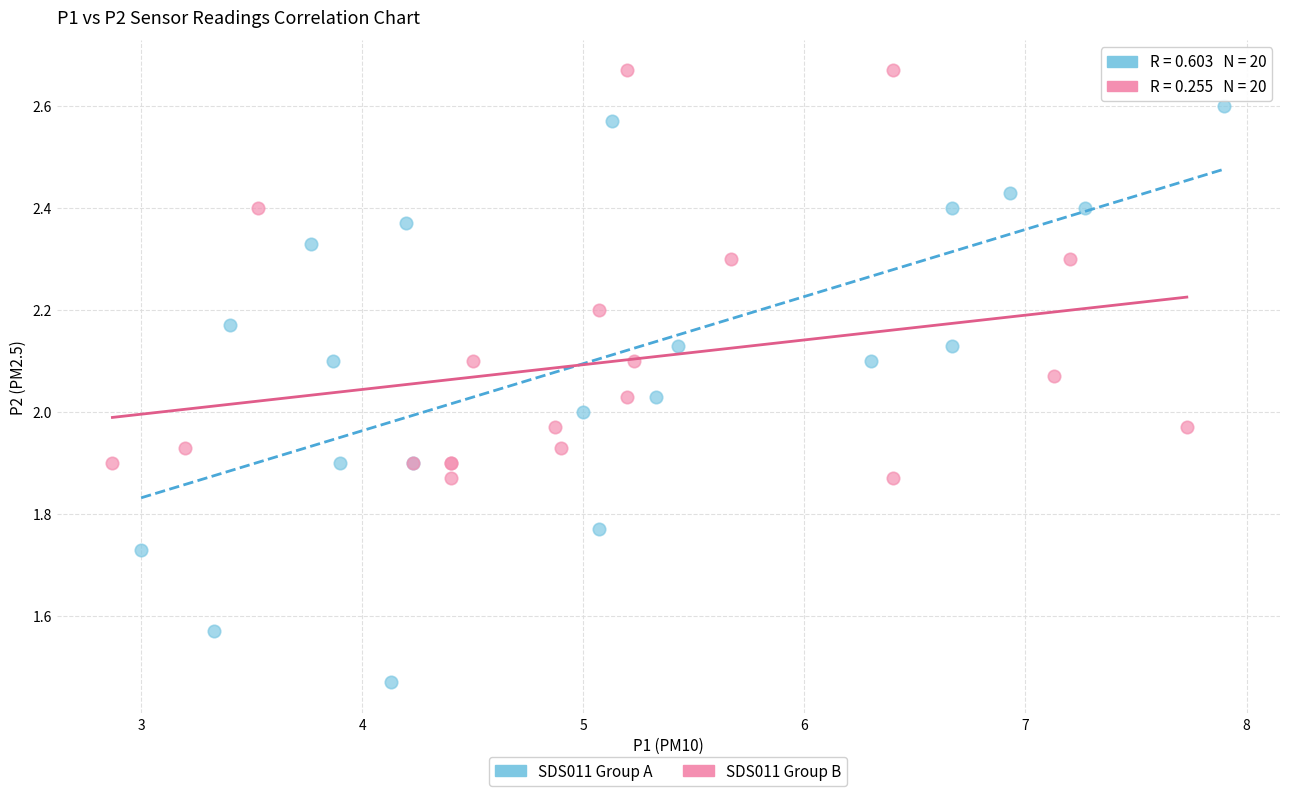

Which series has the largest Y range (max minus min)?

SDS011 Group A